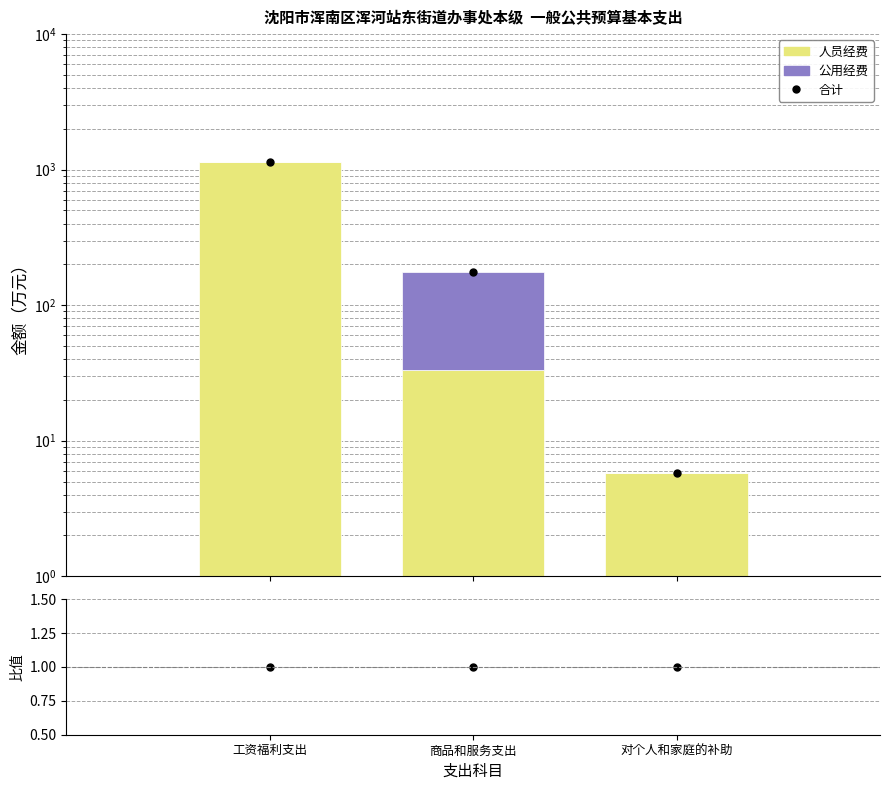

What are all the series names shown in the legend?

合计, 人员经费, 公用经费, 合计/各类之和